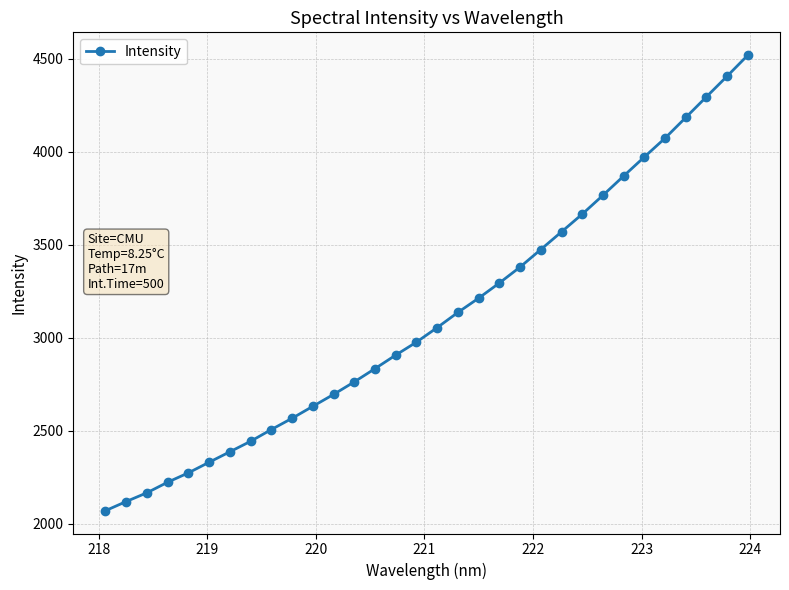

What is the average value?

3118.1